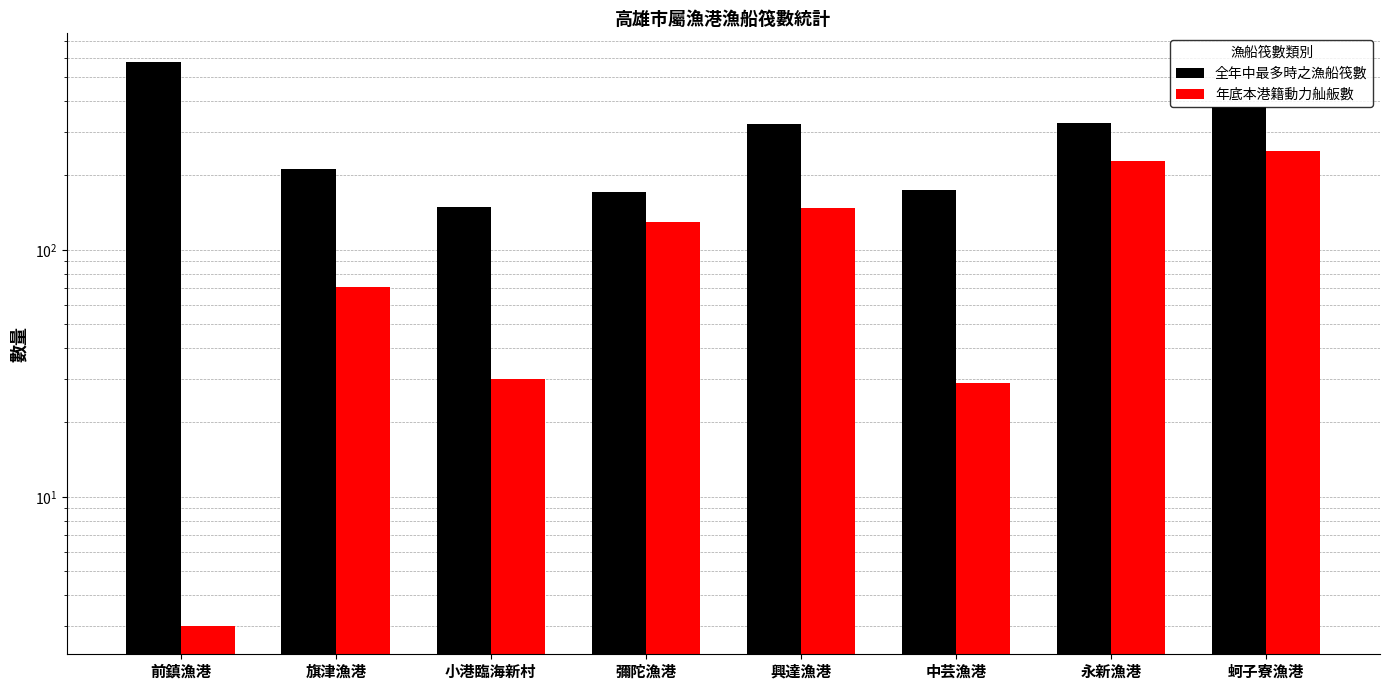

Reading left to right, extract all data points from this chart.

全年中最多時之漁船筏數: 前鎮漁港=578	旗津漁港=213	小港臨海新村=149	彌陀漁港=172	興達漁港=323	中芸漁港=175	永新漁港=327	蚵子寮漁港=379
年底本港籍動力舢舨數: 前鎮漁港=3	旗津漁港=71	小港臨海新村=30	彌陀漁港=129	興達漁港=147	中芸漁港=29	永新漁港=229	蚵子寮漁港=252